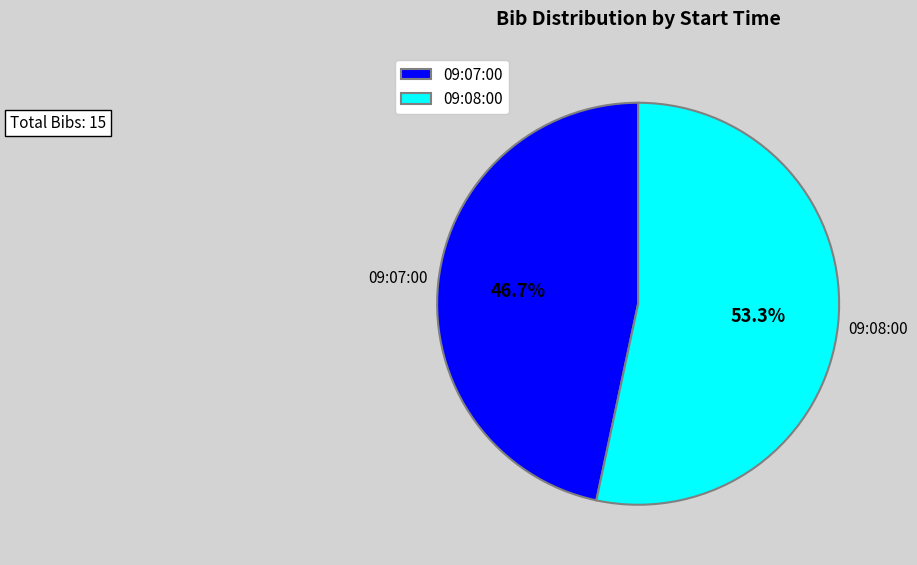

Is it true that 09:07:00 is 38% of the pie?

False